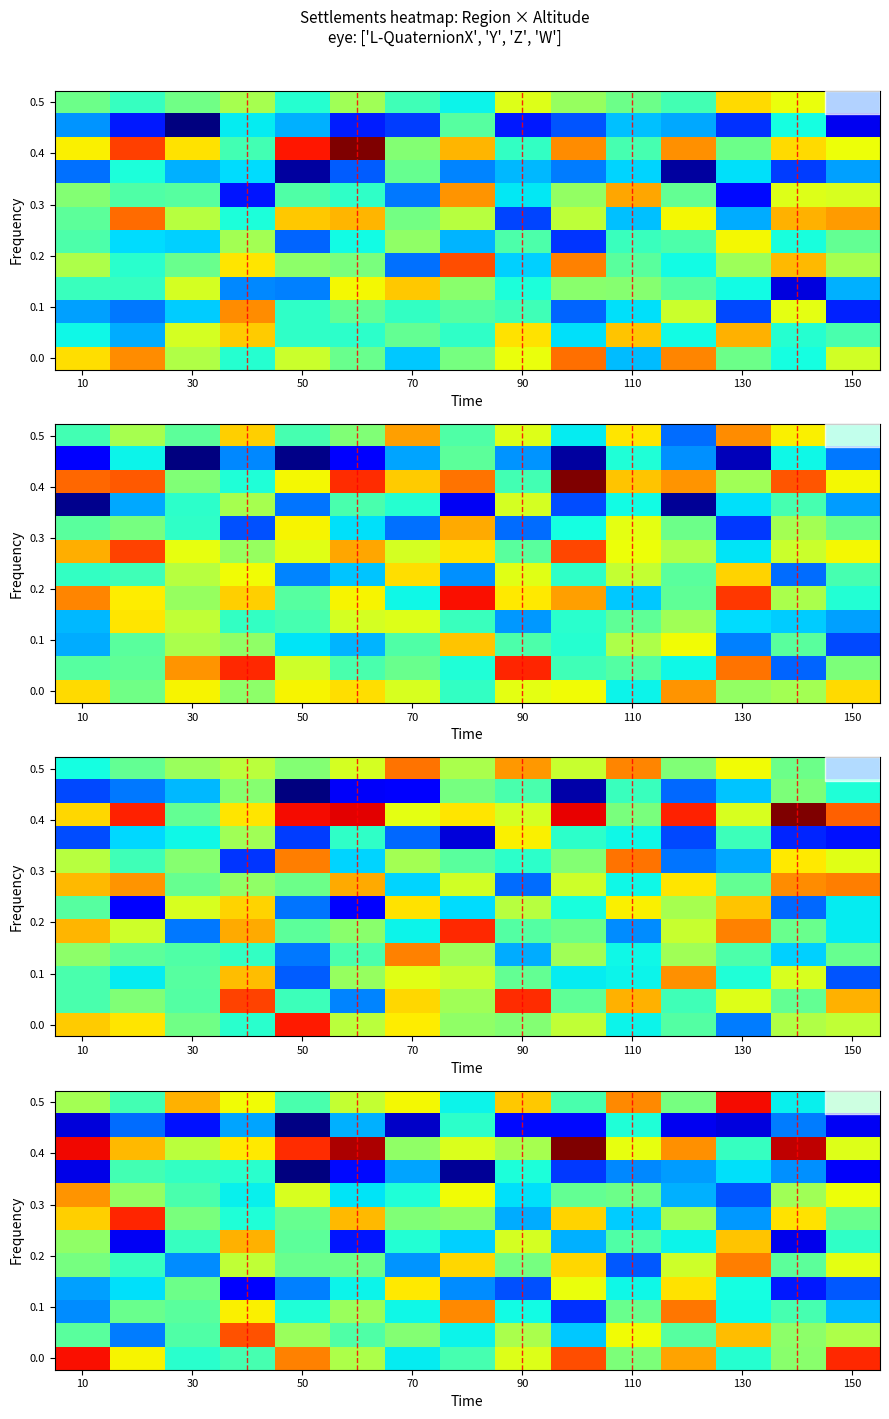

At which category is the sum across all series the highest?

11